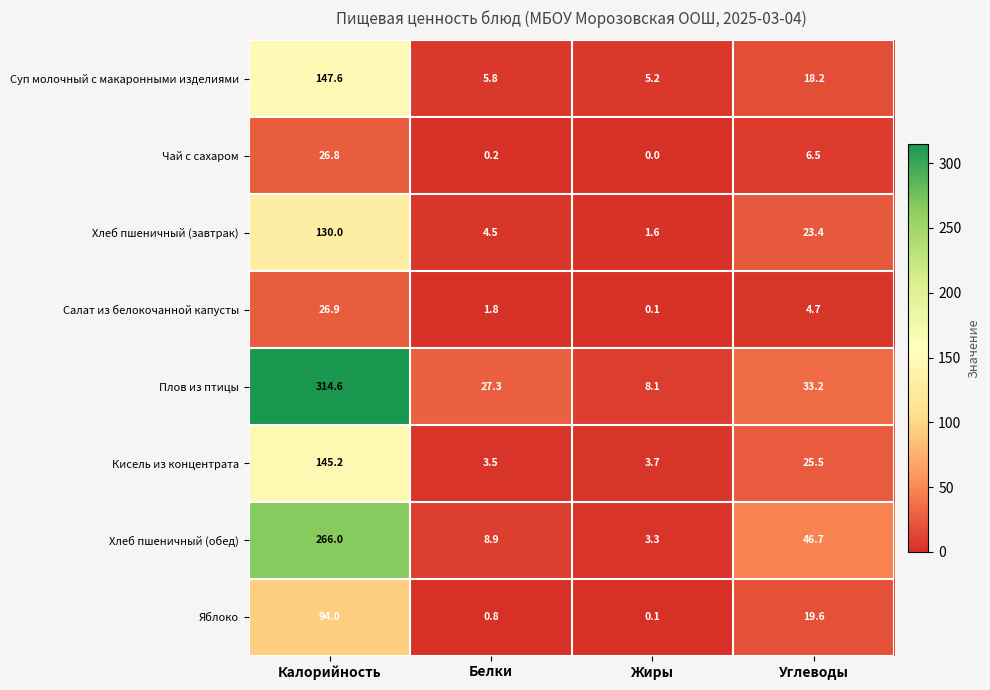

At which category is the sum across all series the highest?

Калорийность